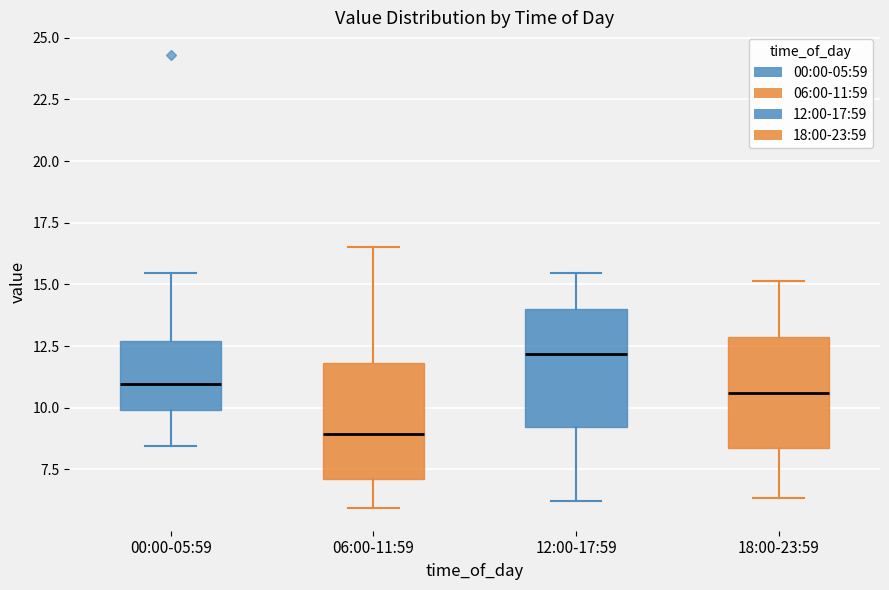

Which box's median line is the lowest?

06:00-11:59